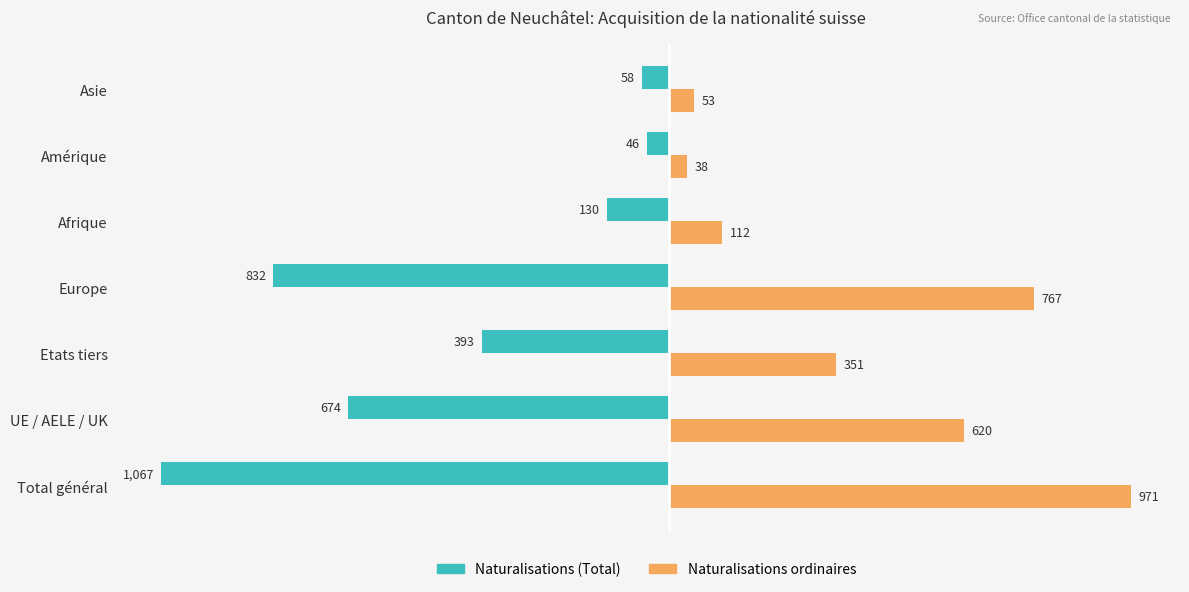

At which label does Naturalisations (Total) reach its peak?

Amérique